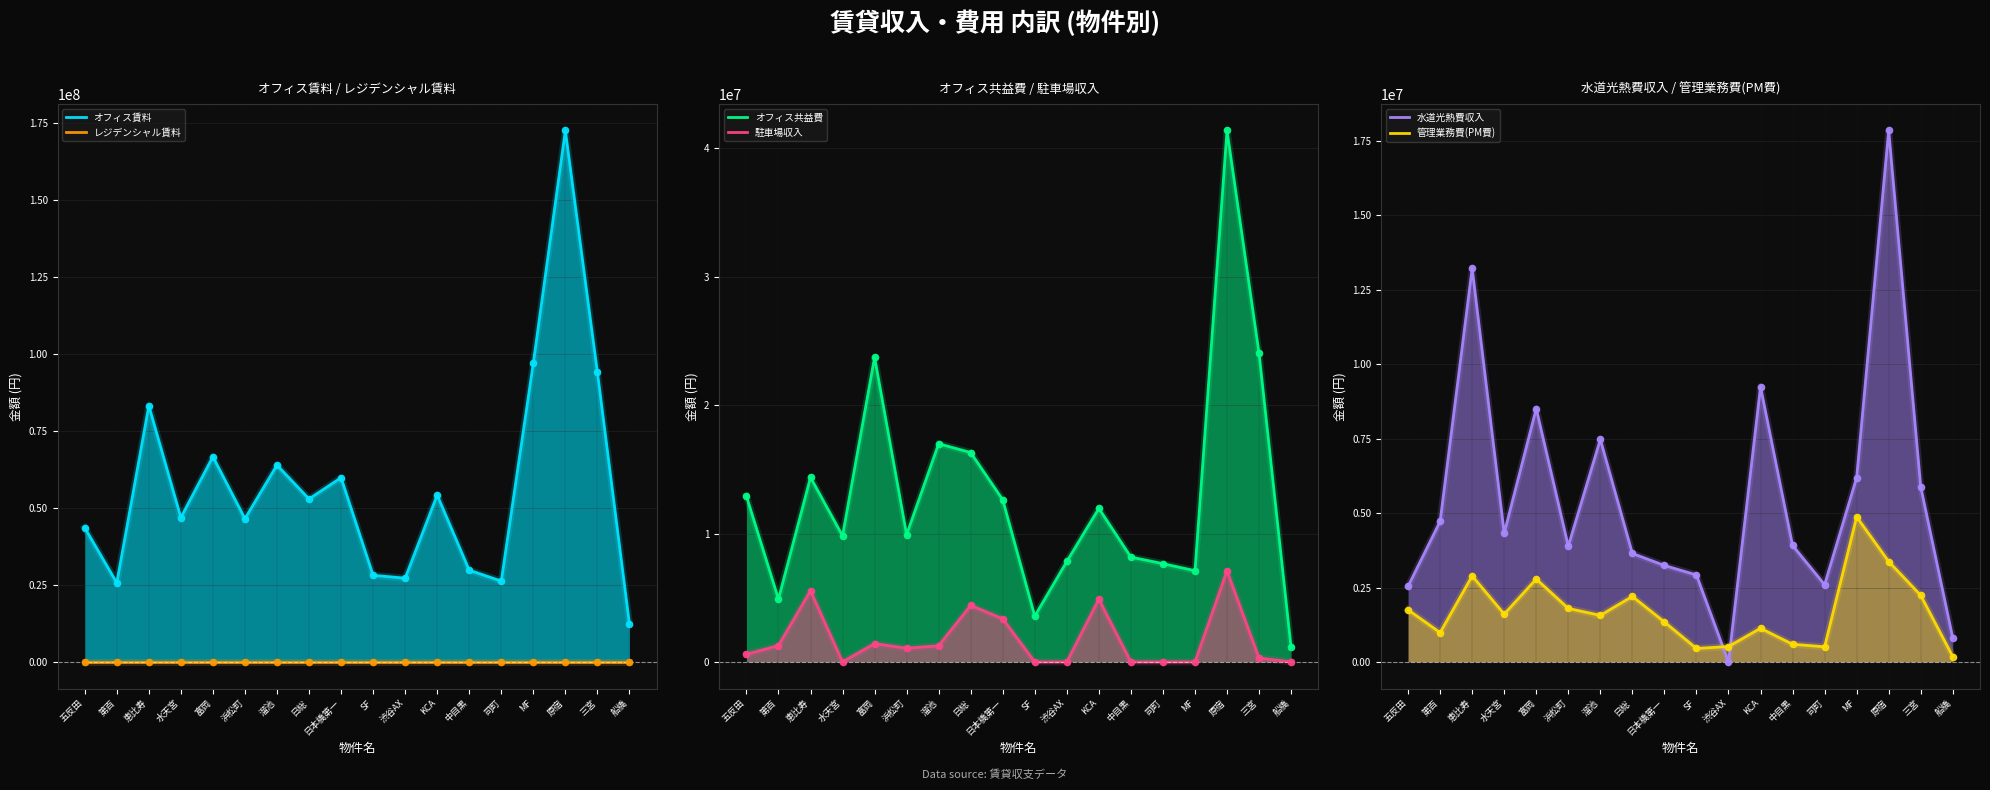

Which series has the widest spread of Y values?

オフィス賃料